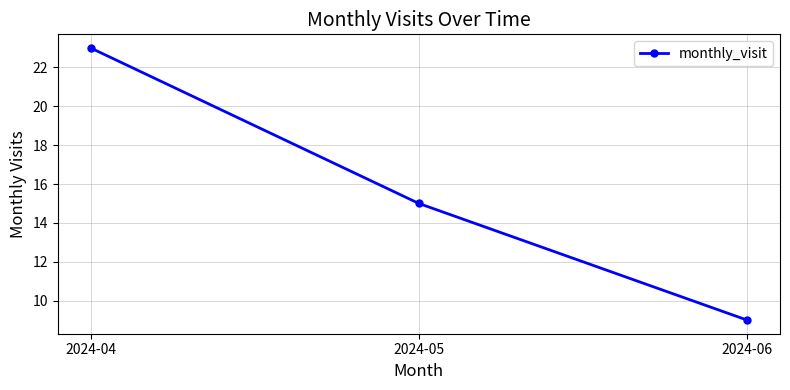

At which category does the chart reach its peak across all series?

2024-04